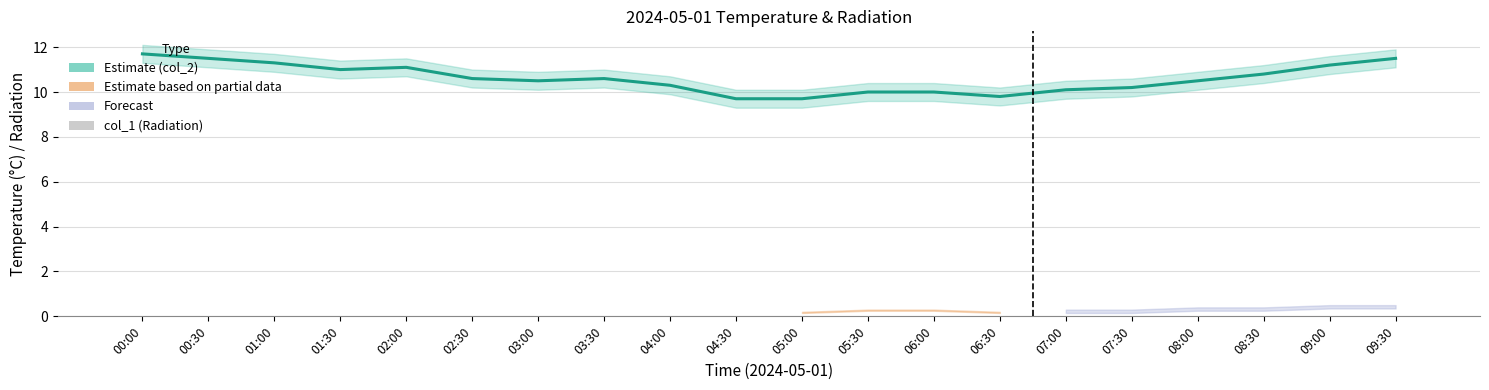

What position from the right is 06:30?

7